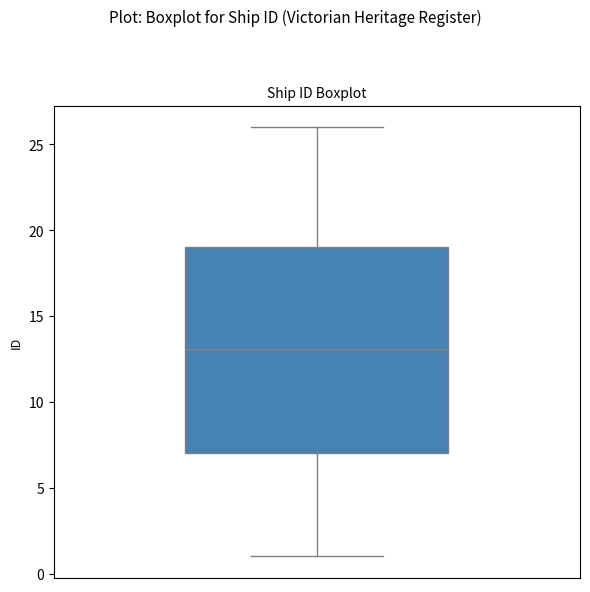

Where is the lower edge of the box on the y-axis? The values are not printed on the chart, so give them approximately, as read against the axis.

7